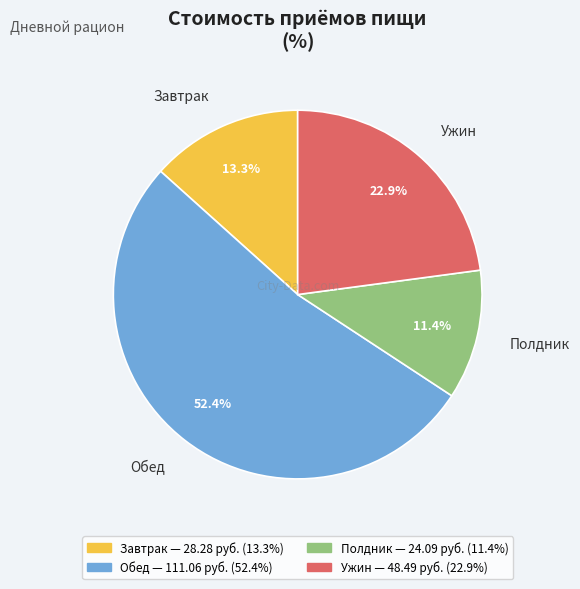

Combined, do Ужин and Полдник account for over 50%?

No